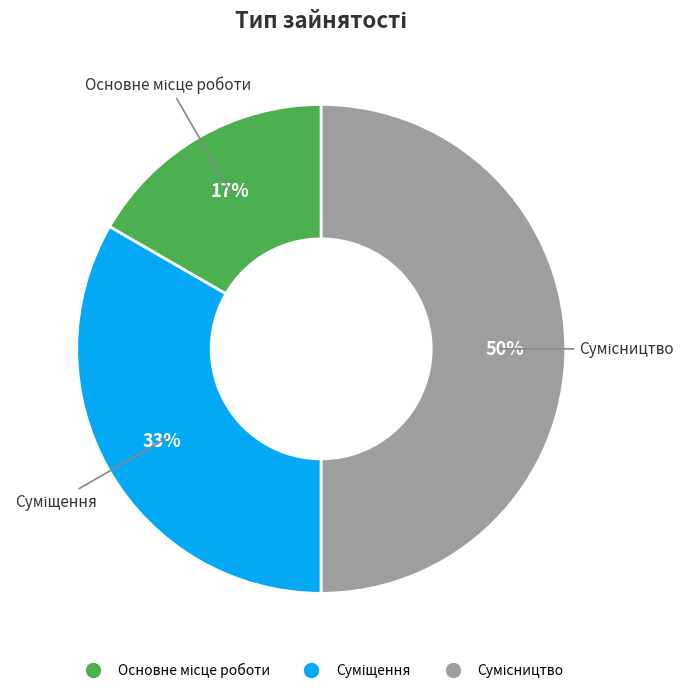

To the nearest percent, what is the difference between the largest and smallest slice percentages?

33%